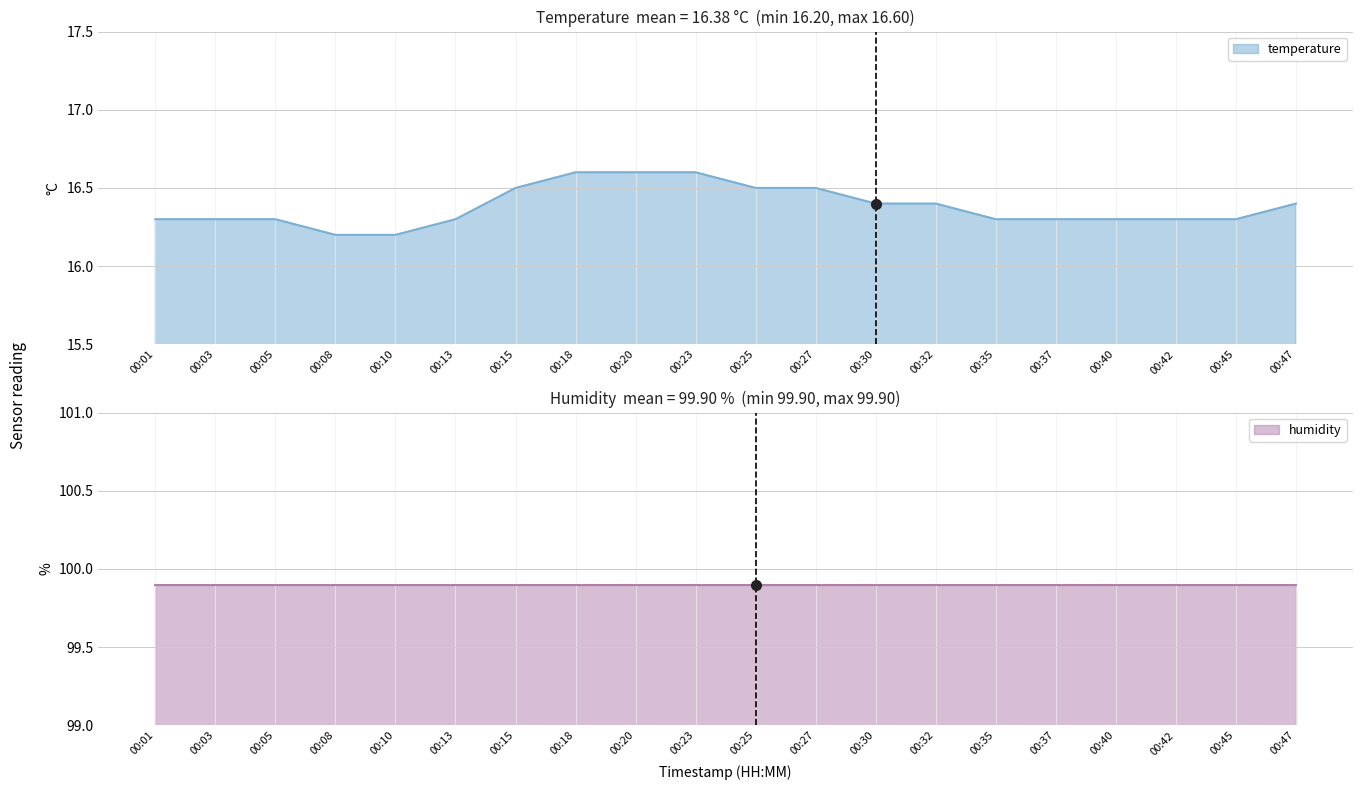

What is the maximum value for temperature?

16.6